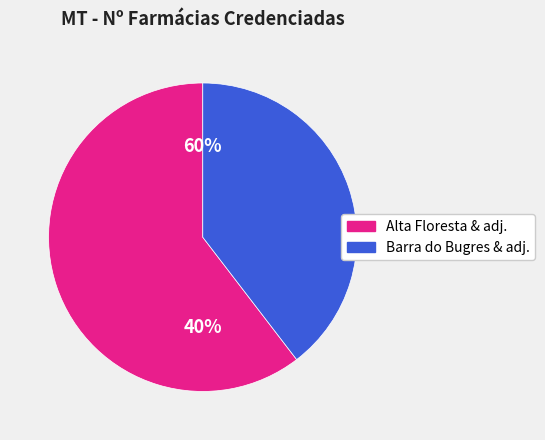

The Acorizal slice represents 1% of the pie. True or false?

False